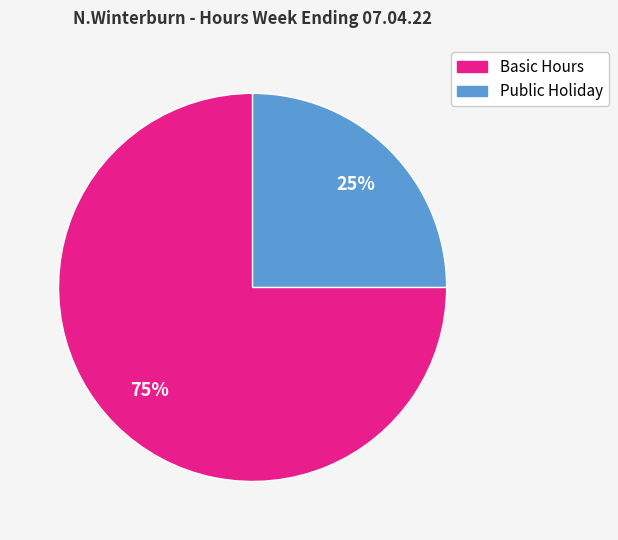

Is there any slice that represents more than half of the pie?

Yes